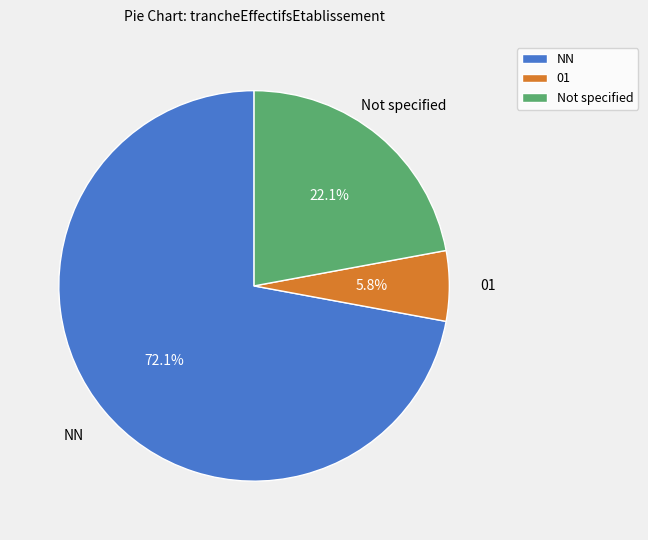

Which category accounts for the majority?

NN